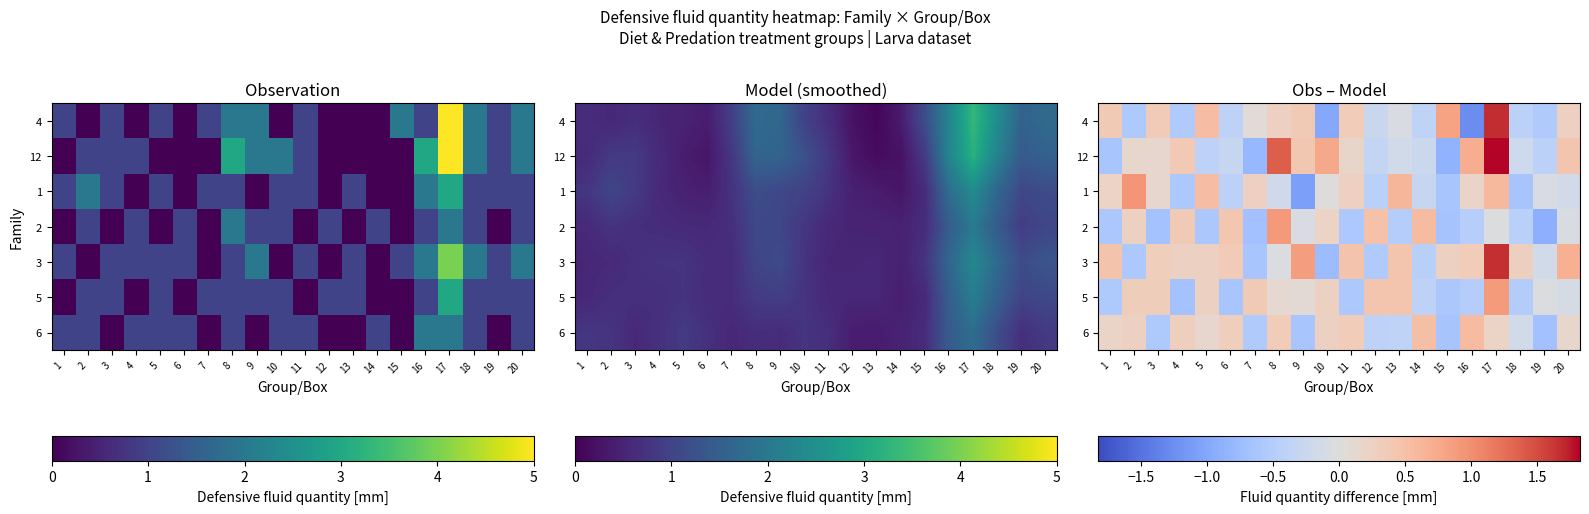

True or false: 4 has a value of 0.4 at 17.

False